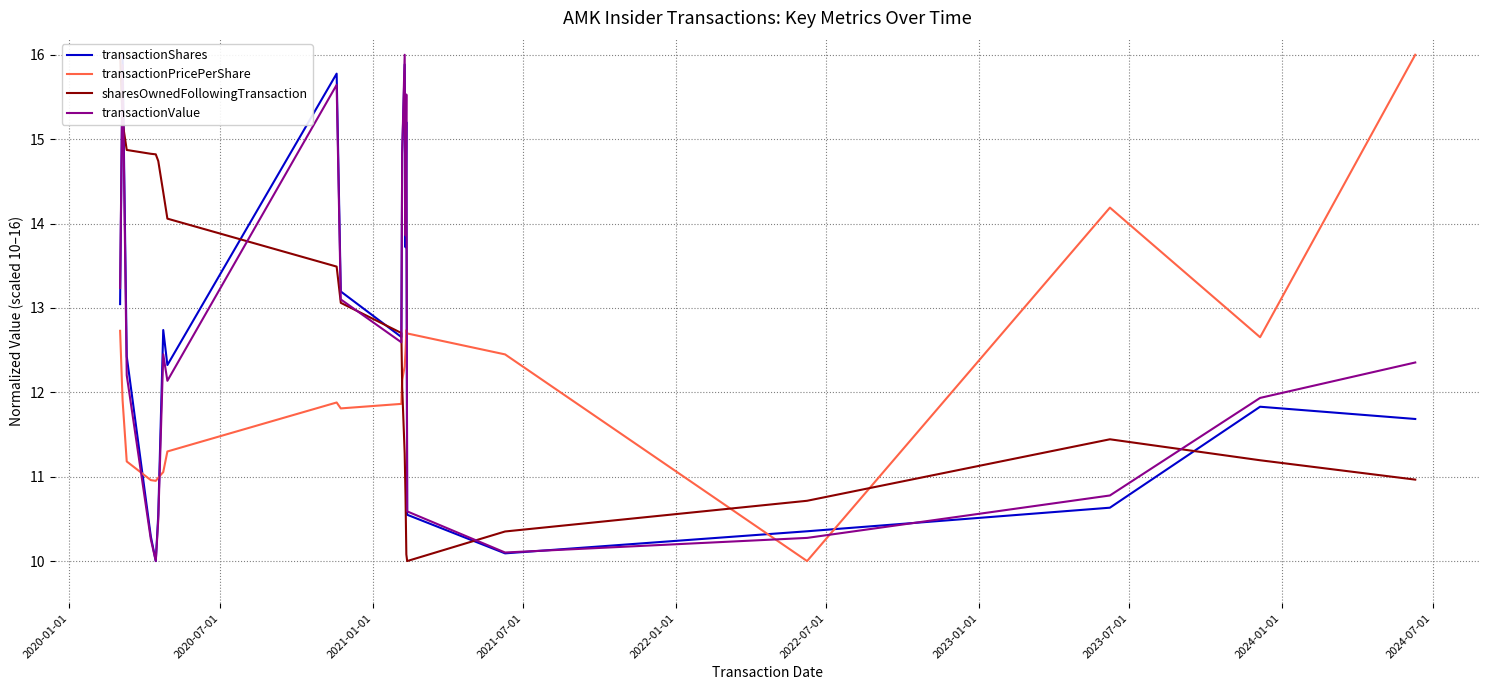

Which series ends up on top after the final intersection of transactionValue and transactionPricePerShare?

transactionPricePerShare